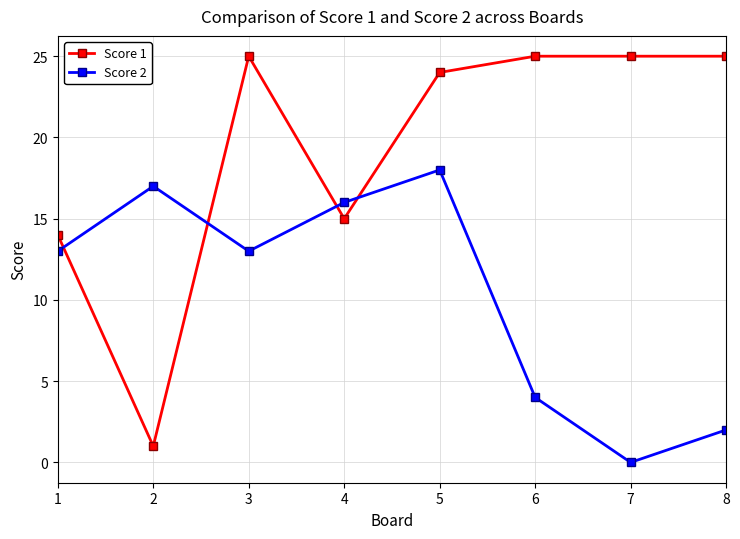

At how many categories does at least one series exceed 15?

7